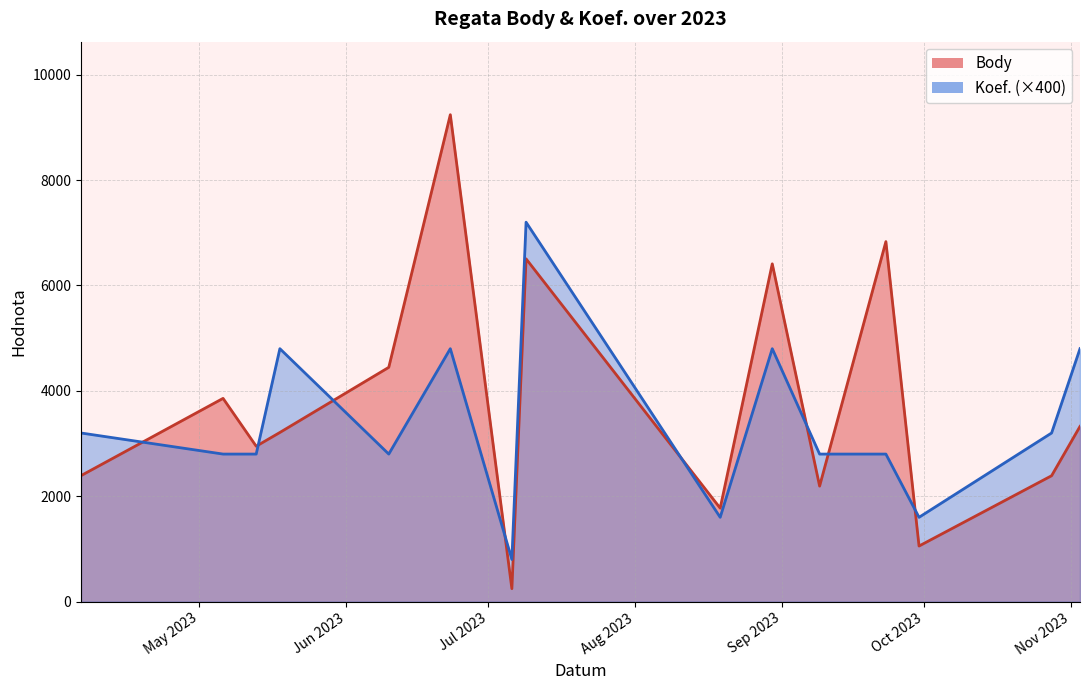

The Koef. series shows 2800 at 2023-09-23. True or false?

True